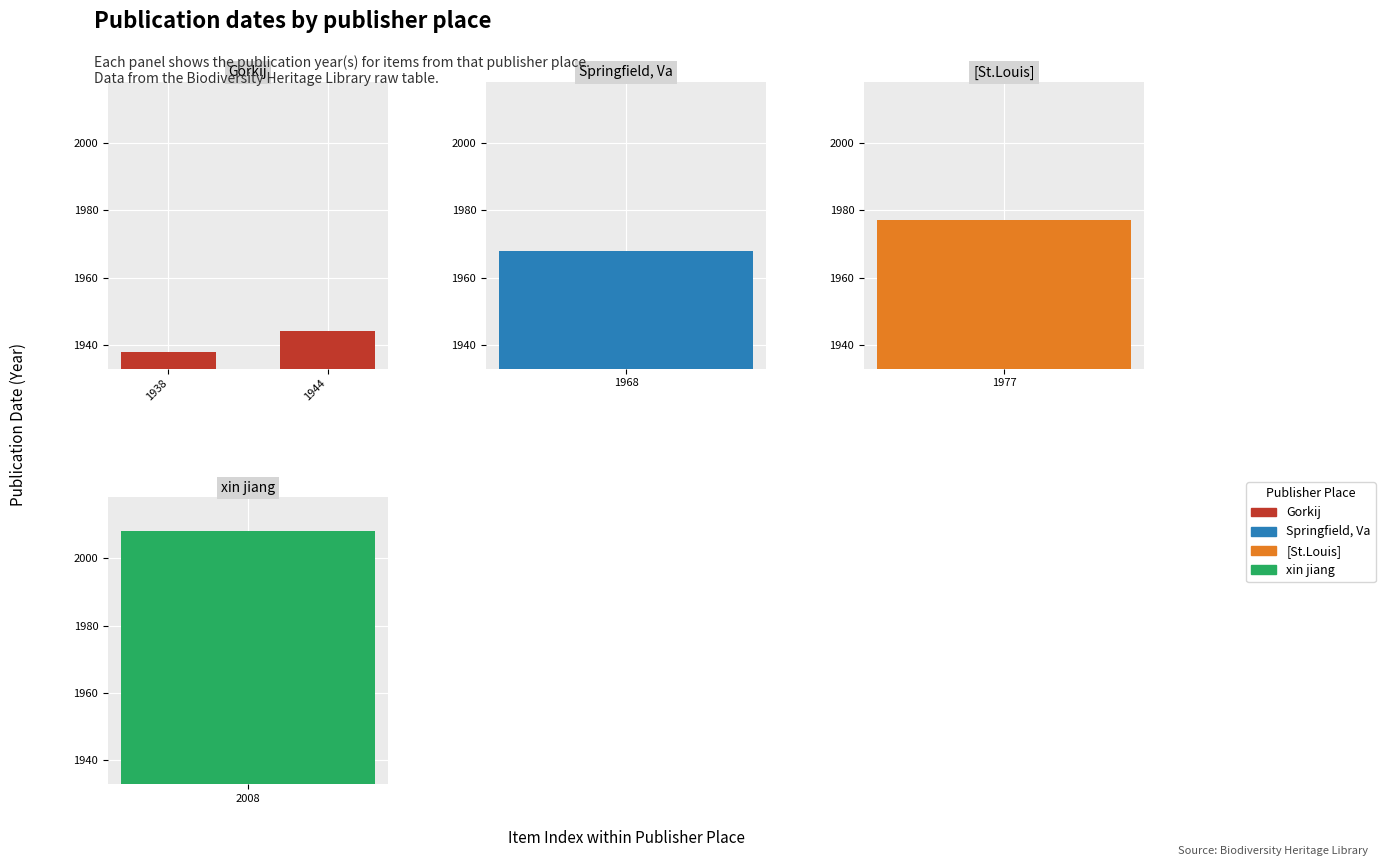

Does the chart contain stacked bars?

No